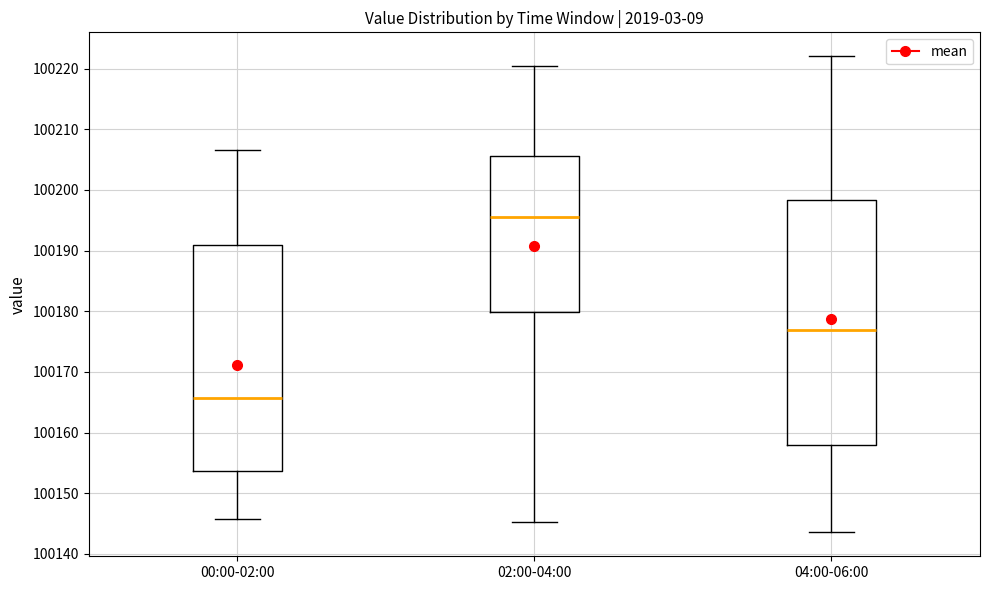

Which box is the tallest, from its lower edge to its upper edge?

04:00-06:00